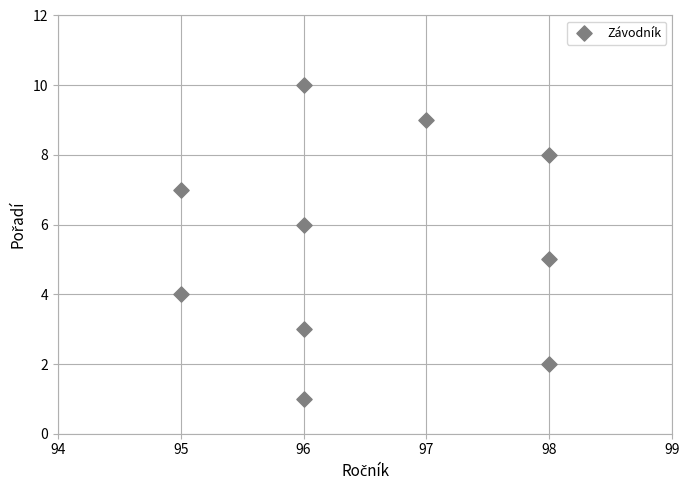

What is the range of Y values (max minus min)?

9